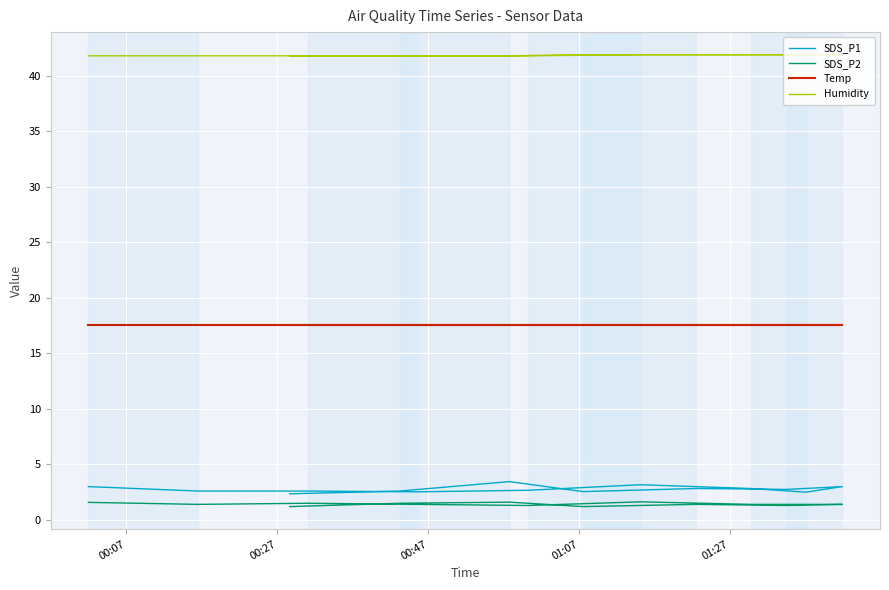

Is it true that Humidity equals 13.0 at 01:27?

False